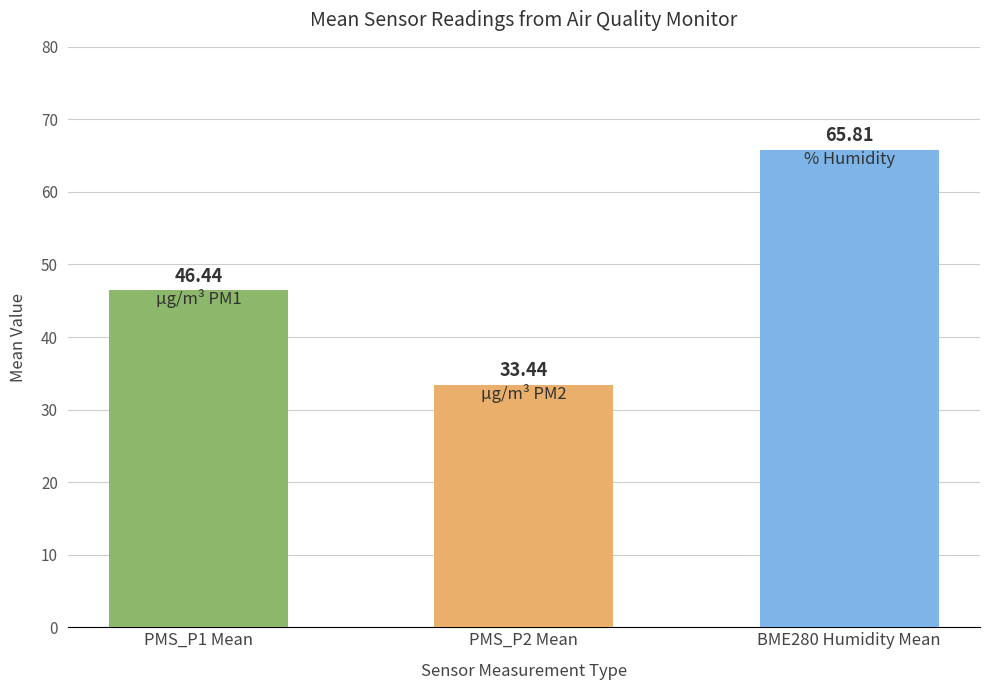

Which label corresponds to the largest value in the chart?

BME280 Humidity Mean